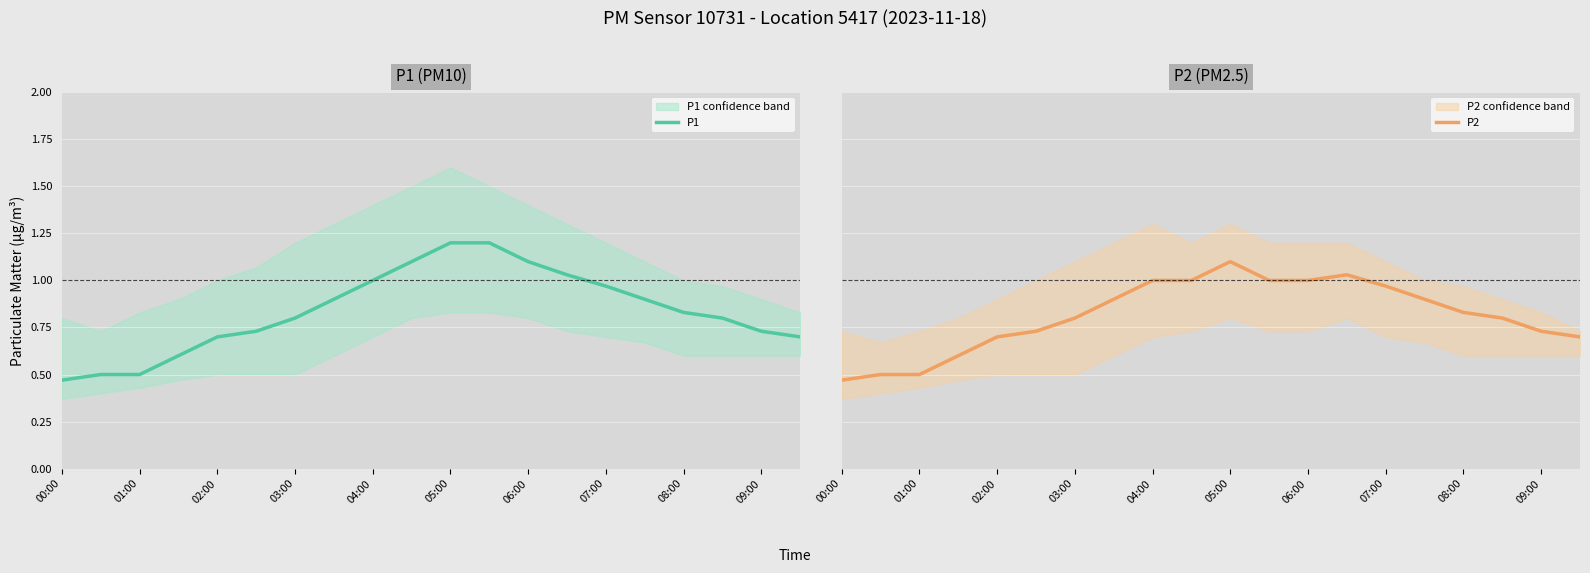

At how many categories does at least one series exceed 1?

5